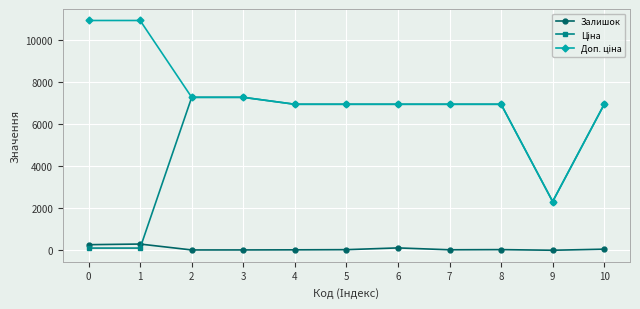

What is the smallest value displayed?

6.0